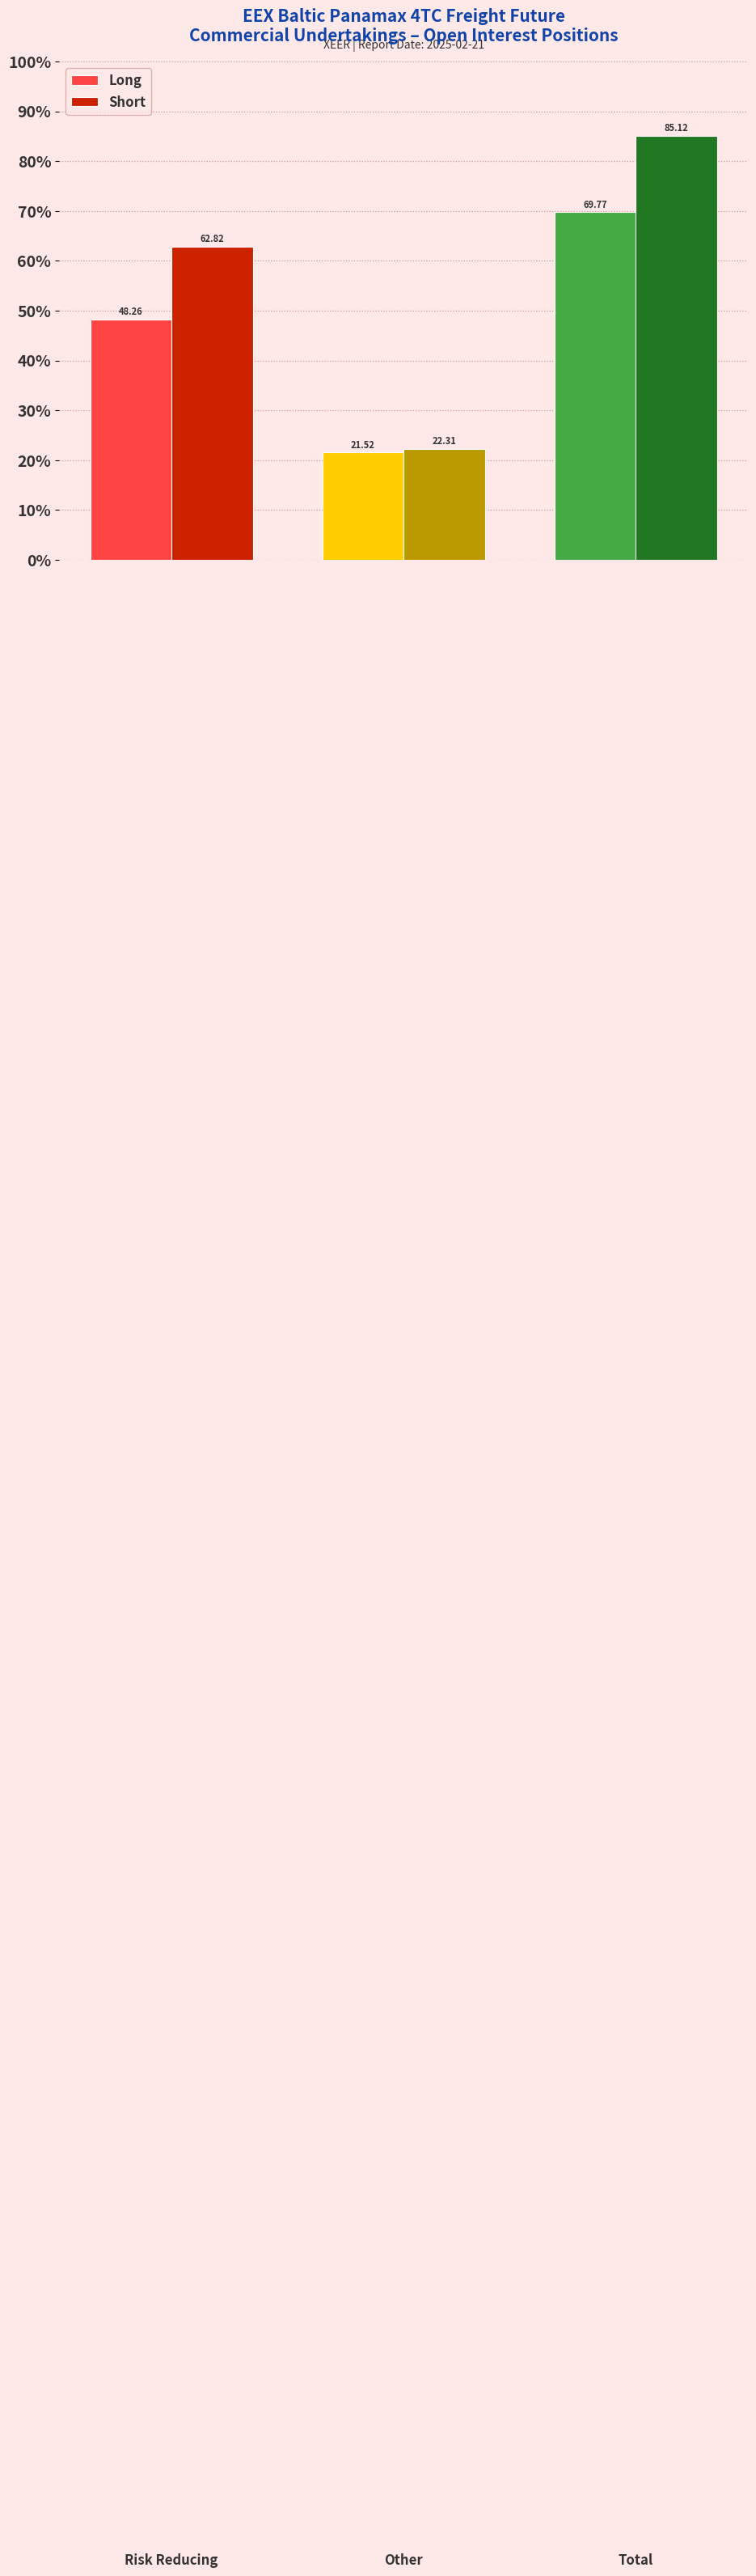

Between 1.0 and 2.0, which series saw the biggest shift?

Short